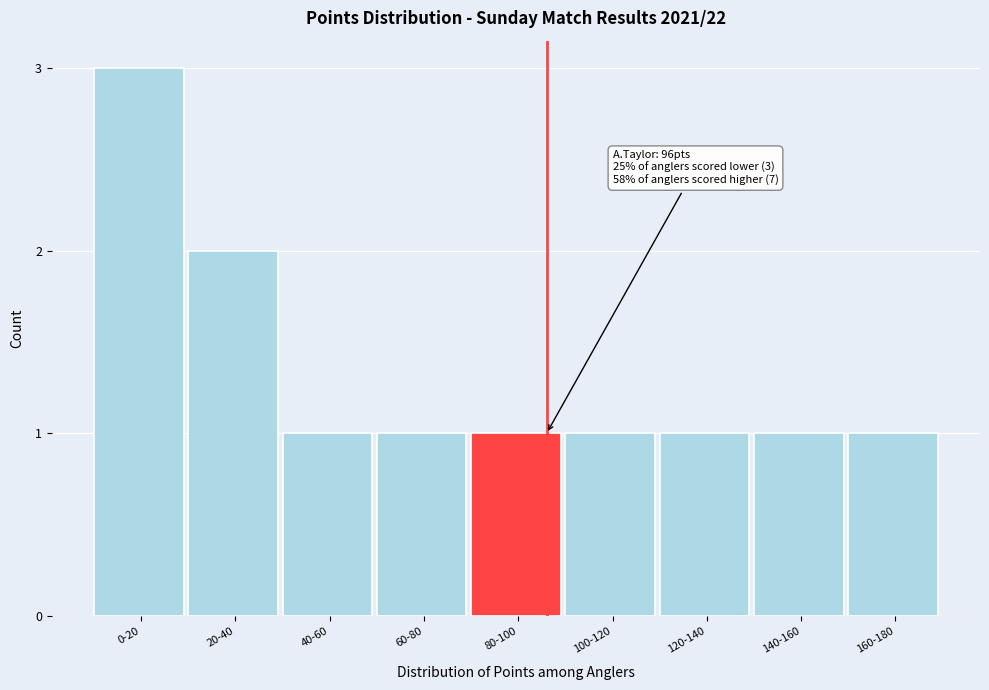

Reading left to right, transcribe all the data shown in this chart.

0-20=3	20-40=2	40-60=1	60-80=1	80-100=1	100-120=1	120-140=1	140-160=1	160-180=1